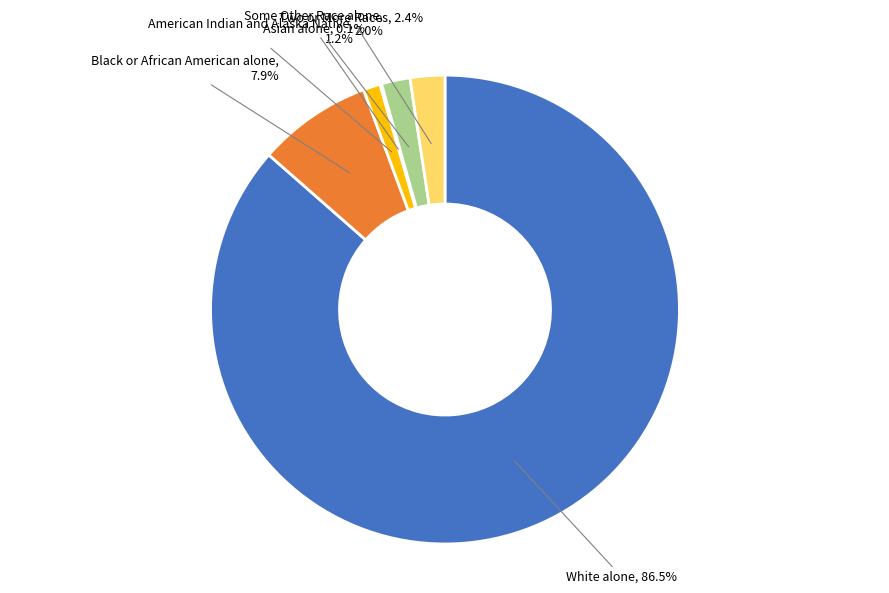

Which has a higher value, White alone or Some Other Race alone?

White alone